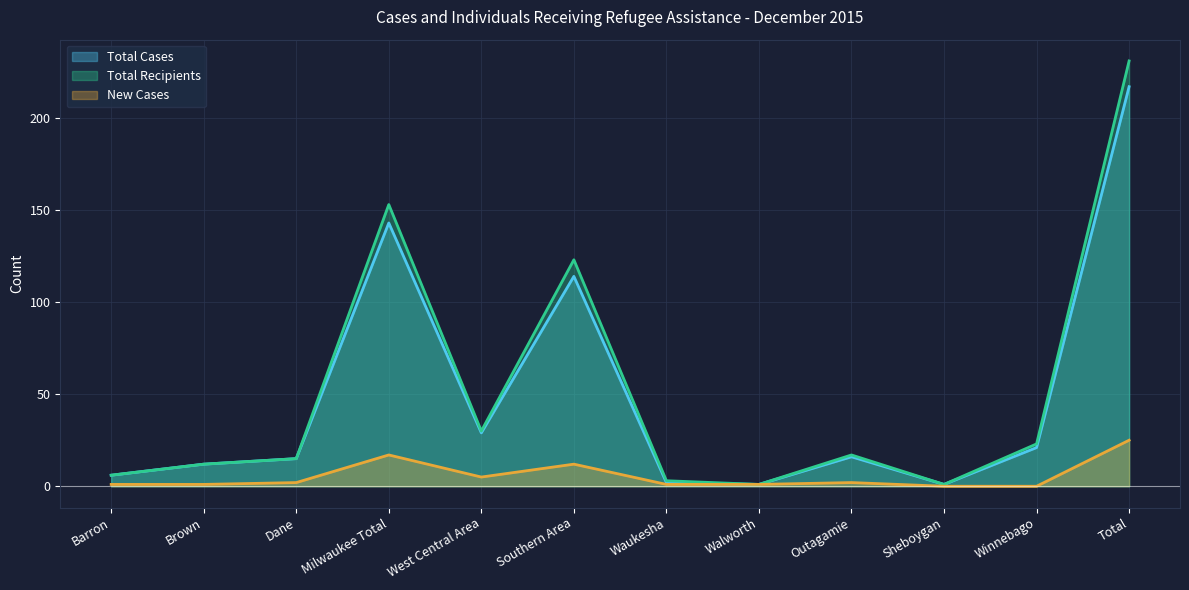

Reading left to right, what are all the values shown in this chart?

Total Cases: 6	12	15	143	29	114	2	1	16	1	21	217
Total Recipients: 6	12	15	153	30	123	3	1	17	1	23	231
New Cases: 1	1	2	17	5	12	1	1	2	0	0	25